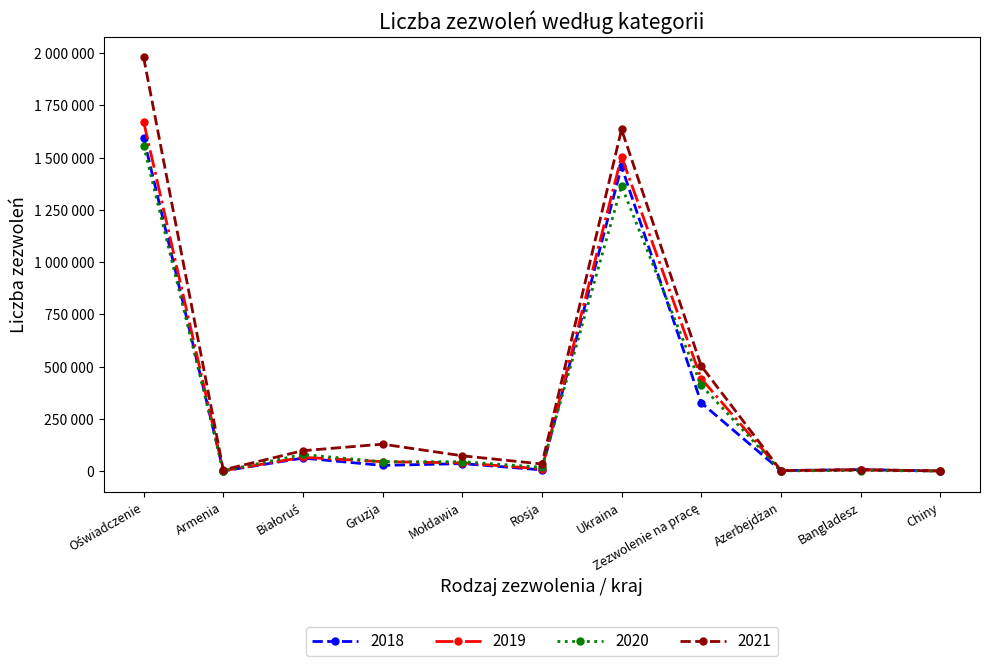

What is the sum of all 2020 values?

3534932